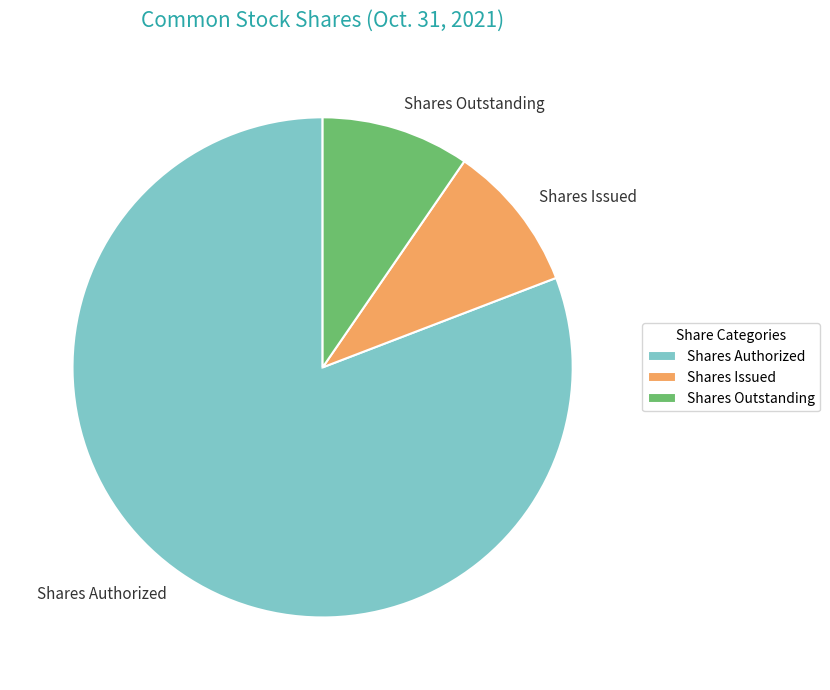

Is it true that Shares Authorized is 86% of the pie?

False